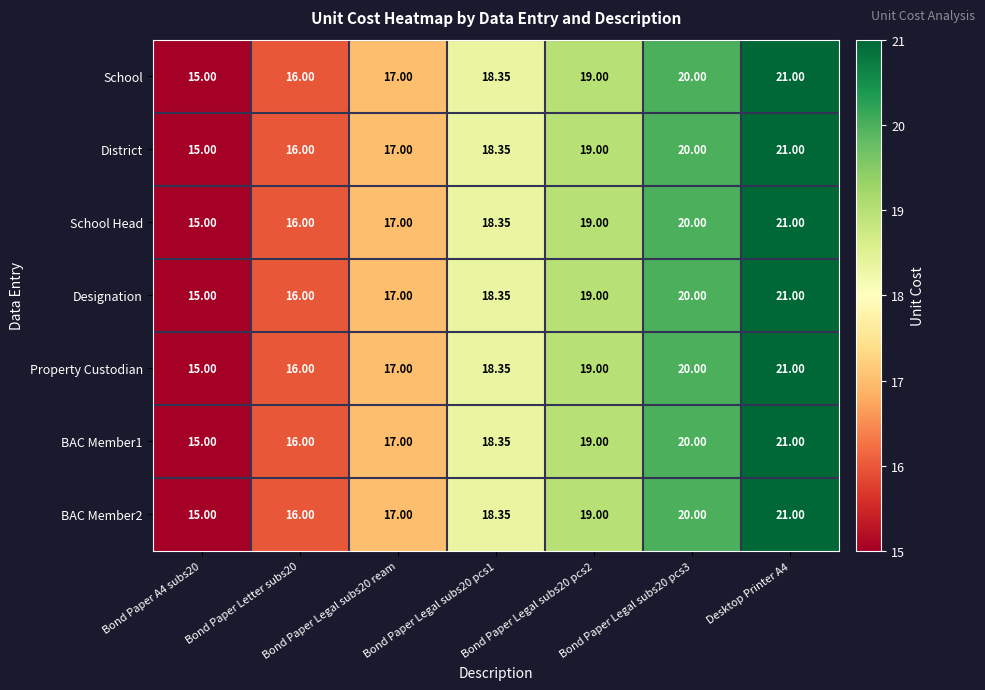

Is the value of Designation at Bond Paper Legal subs20 pcs2 greater than the value of School at Desktop Printer A4?

No